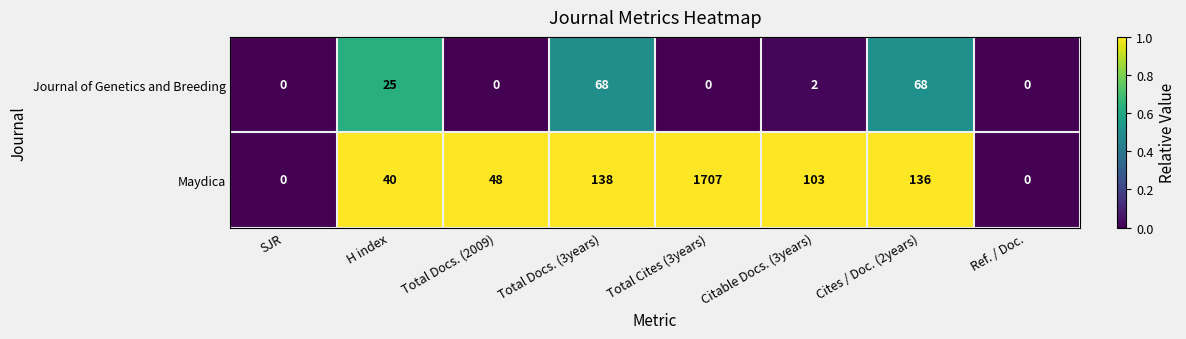

List the series in order of their overall mean, lowest first.

Journal of Genetics and Breeding, Maydica